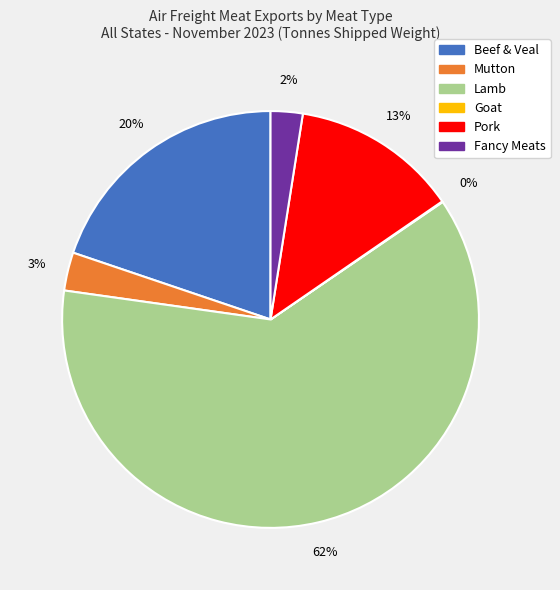

To the nearest percent, what is the difference between the largest and smallest slice percentages?

62%